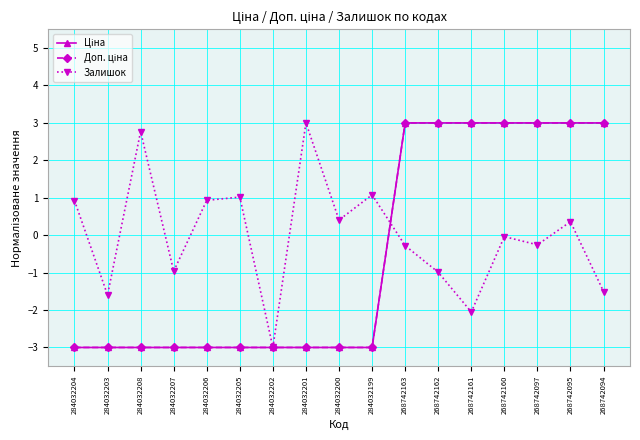

Is this an area chart (filled region under the line)?

No